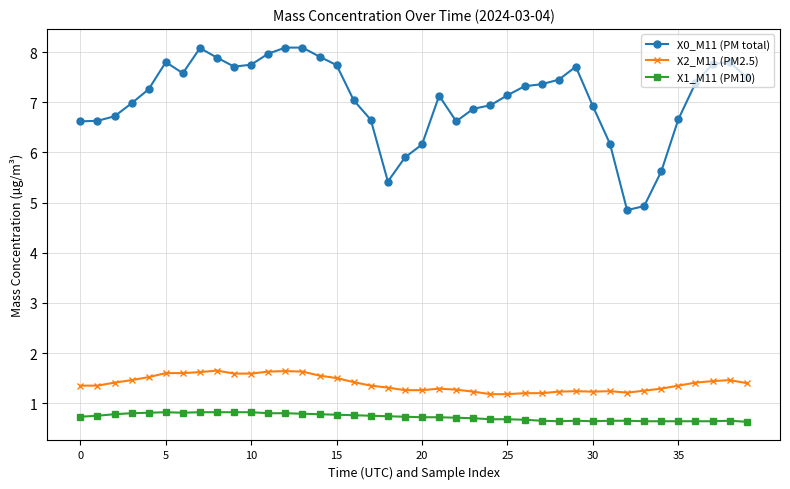

List the series in order of their peak value, highest first.

X0_M11 (PM total), X2_M11 (PM2.5), X1_M11 (PM10)